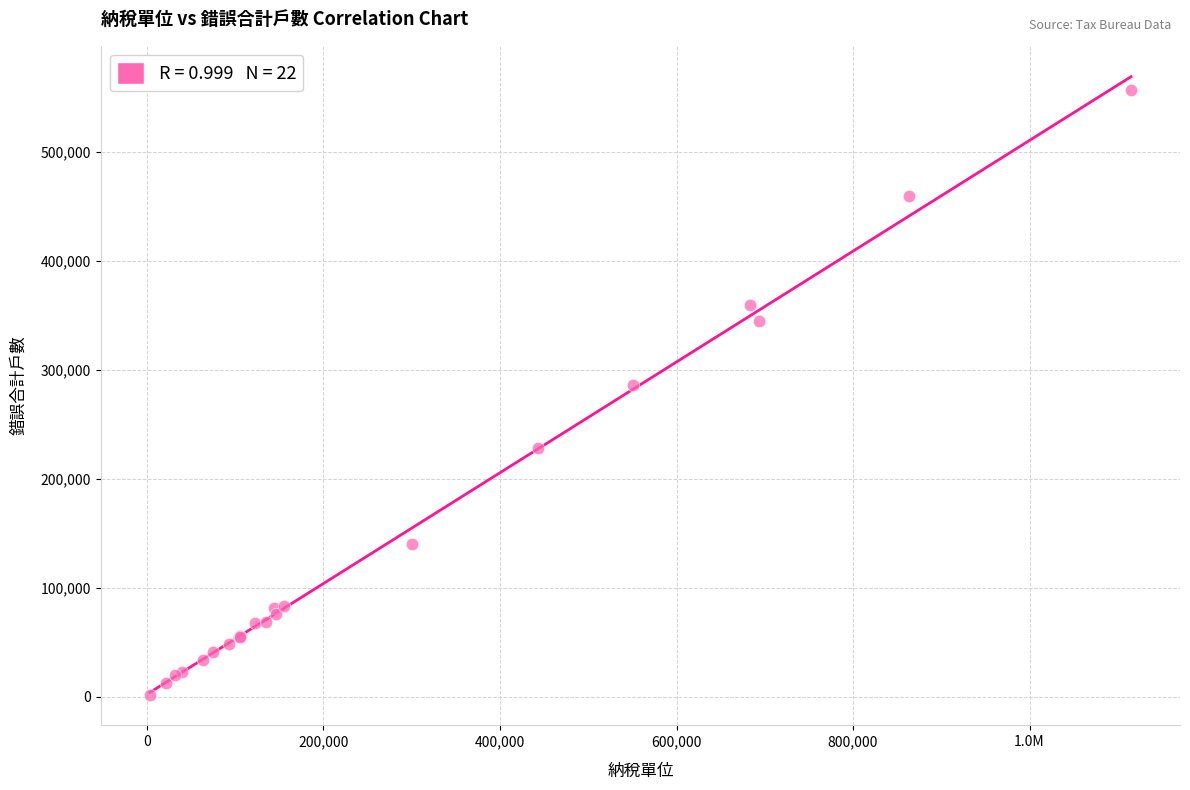

What Y value in the scatter plot is closest to 279378?

286070